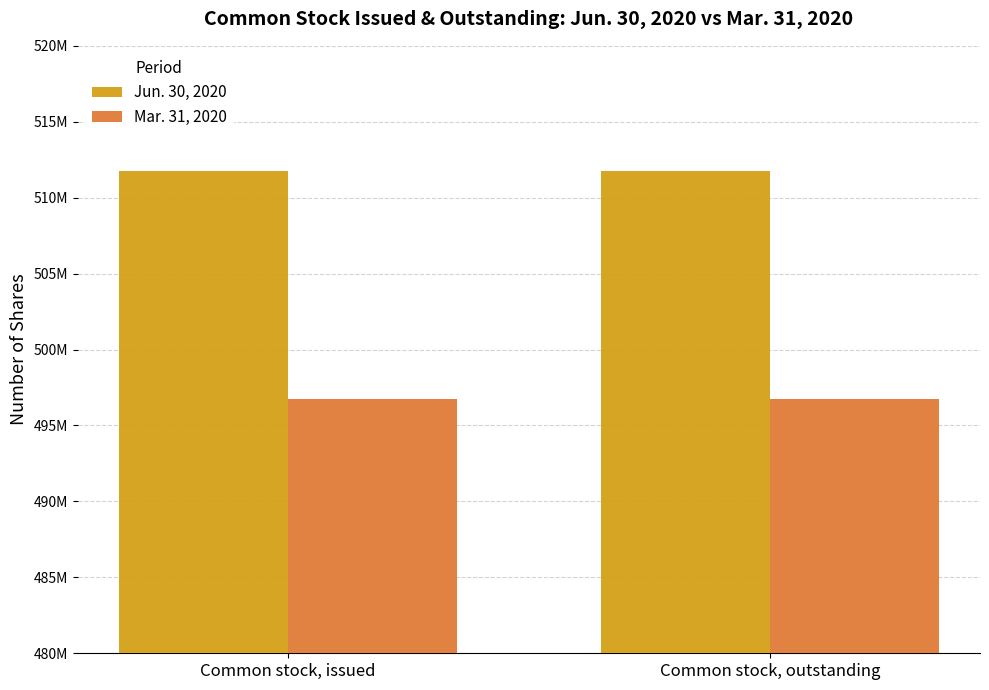

What value does the Mar. 31, 2020 series have at Common stock, outstanding?

496732553